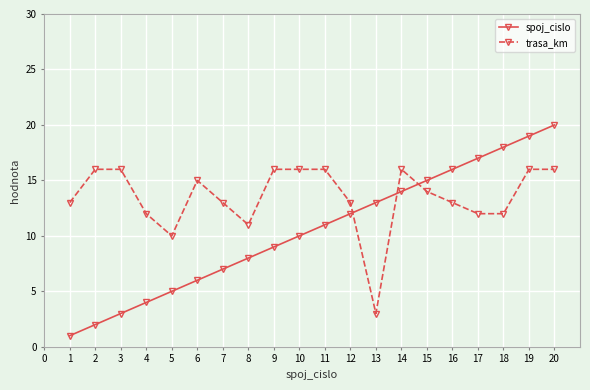

Rank the series at 4 from lowest to highest value.

spoj_cislo, trasa_km